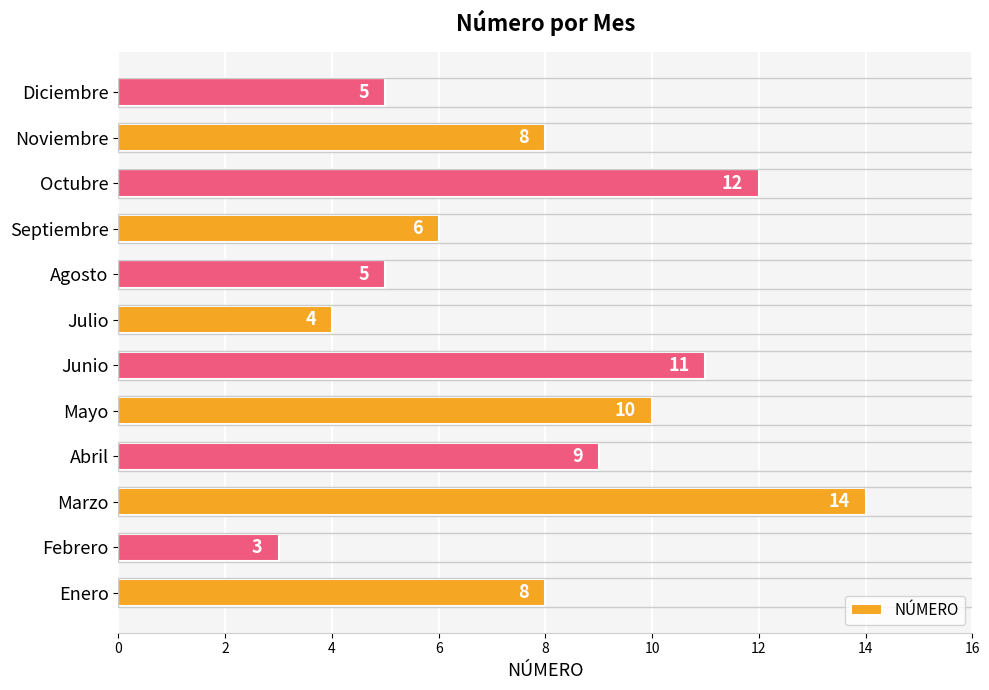

Is it true that the value at Enero is 14?

False